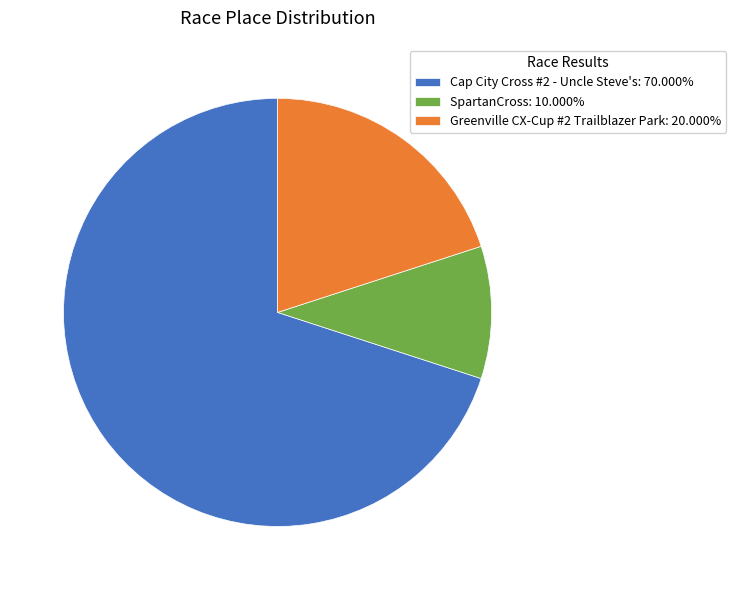

True or false: Greenville CX-Cup #2 Trailblazer Park accounts for 30% of the total.

False